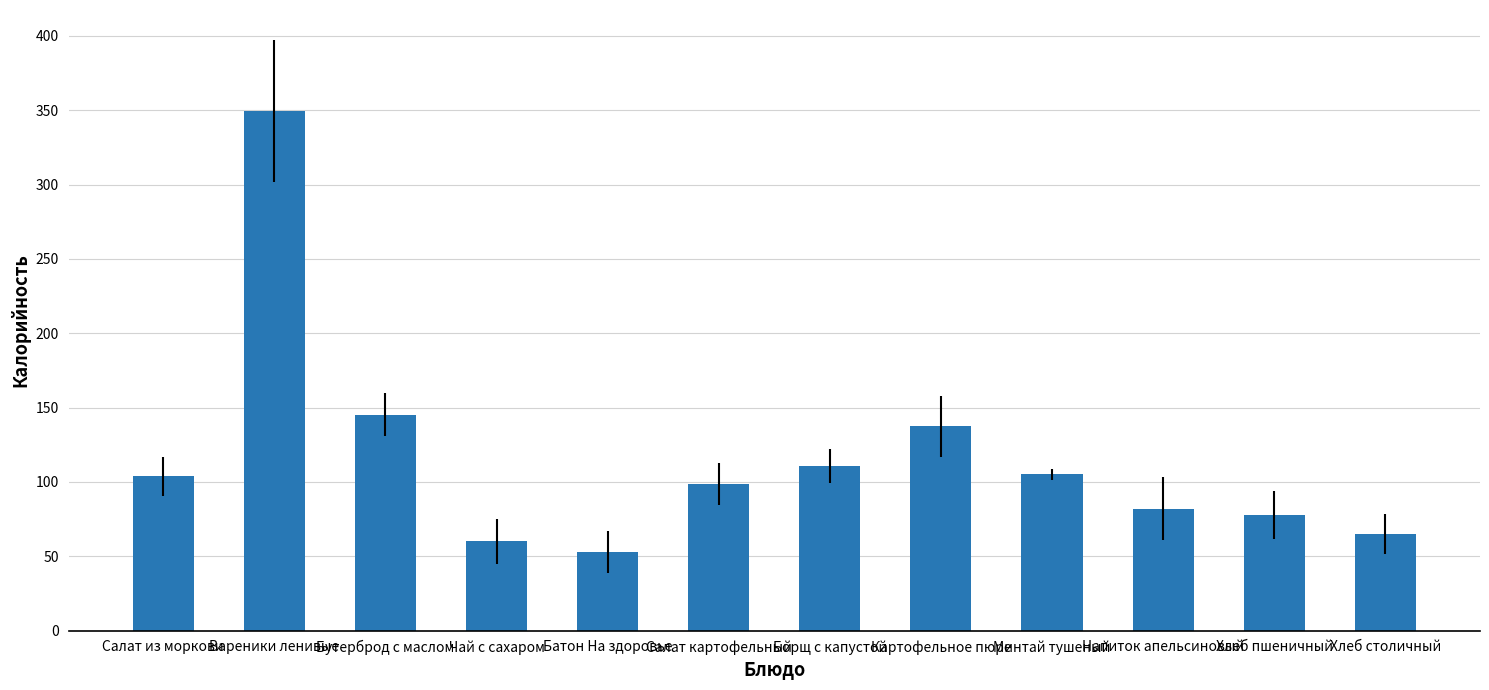

What is the label of the 4th bar from the left?

Чай с сахаром